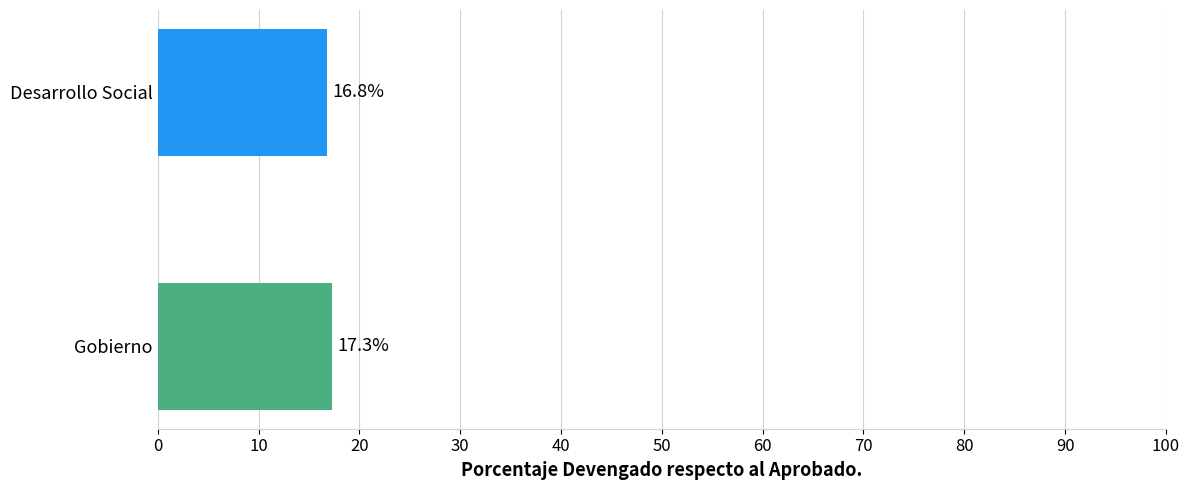

True or false: the data shows 30.5 at Gobierno.

False